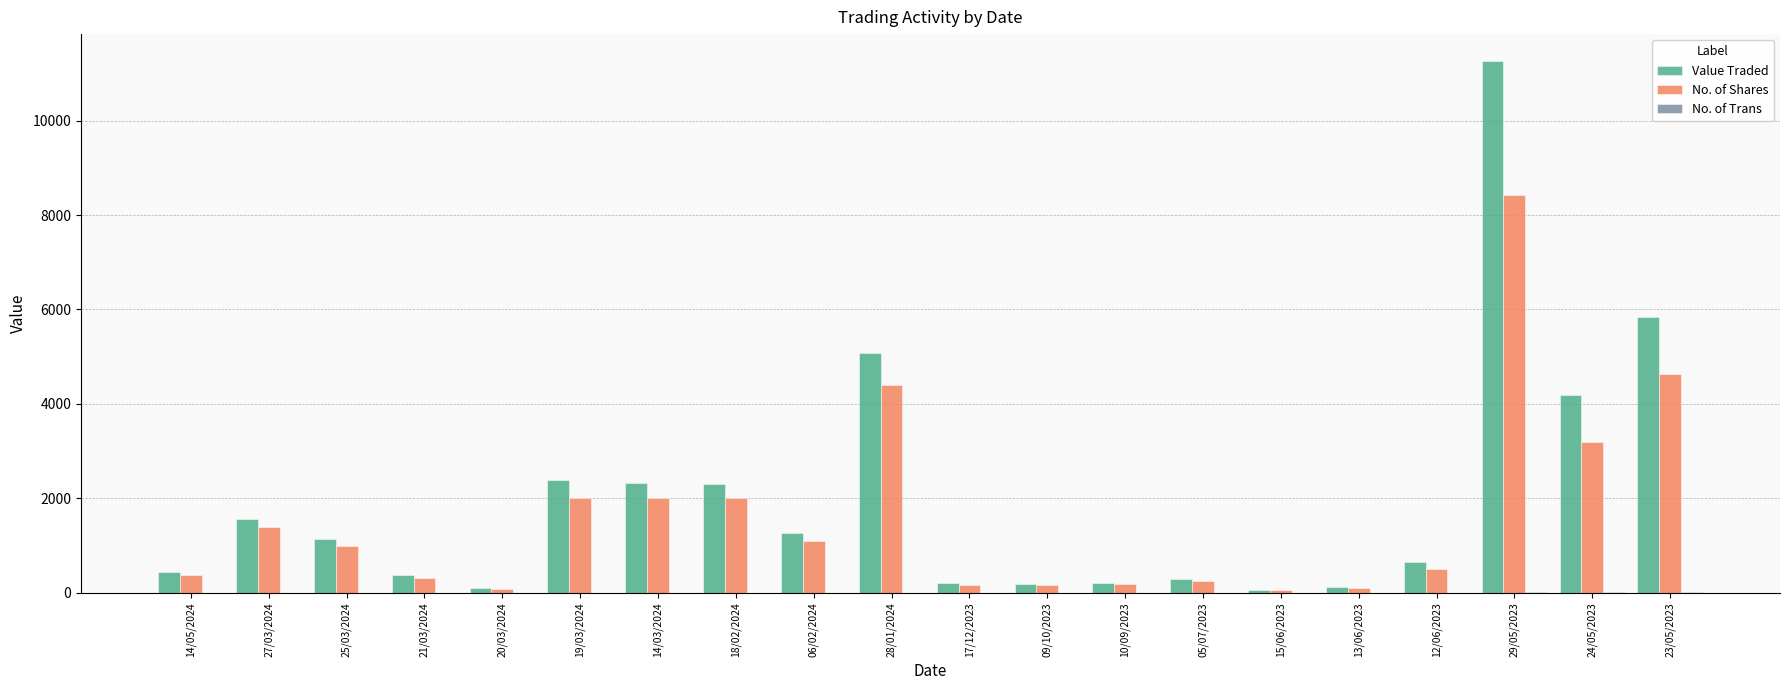

What is the sum of all No. of Shares values?

32366